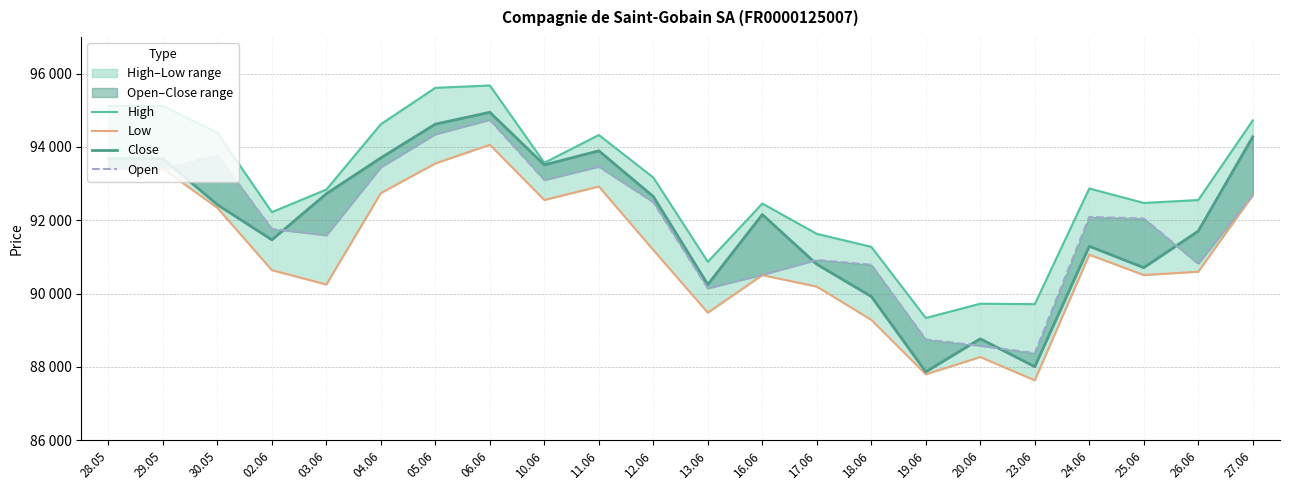

Is the value of Low at 19.06 greater than the value of Open at 25.06?

No